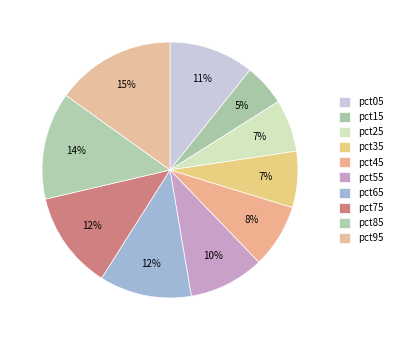

How many slices are in this pie chart?

10